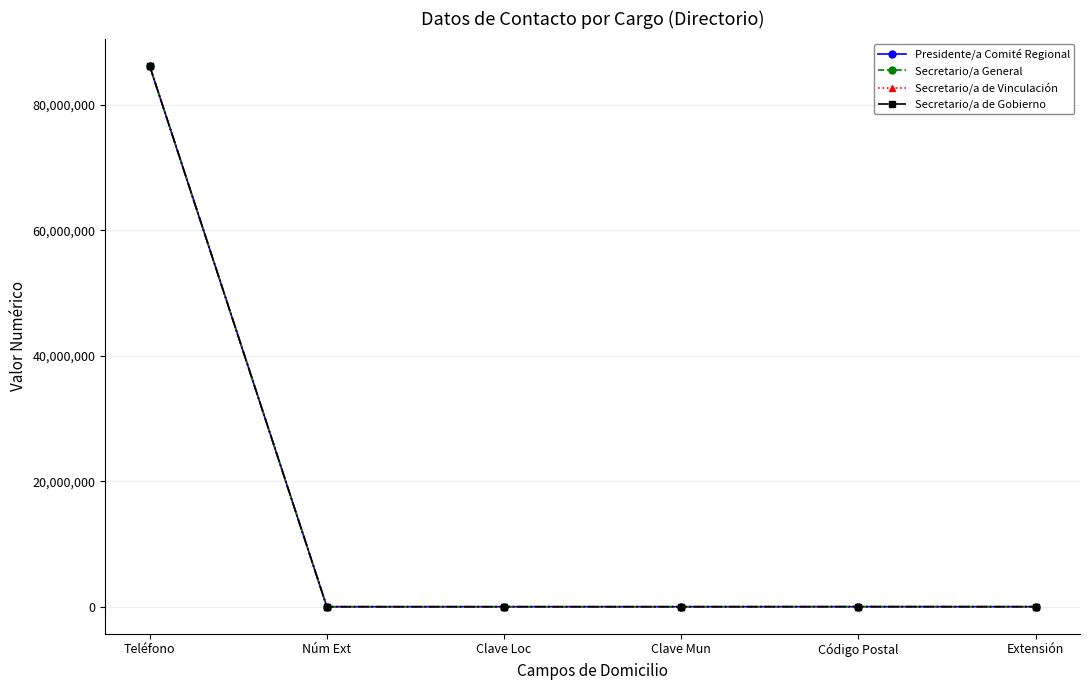

What is the average value of the Secretario/a de Vinculación series?

14373424